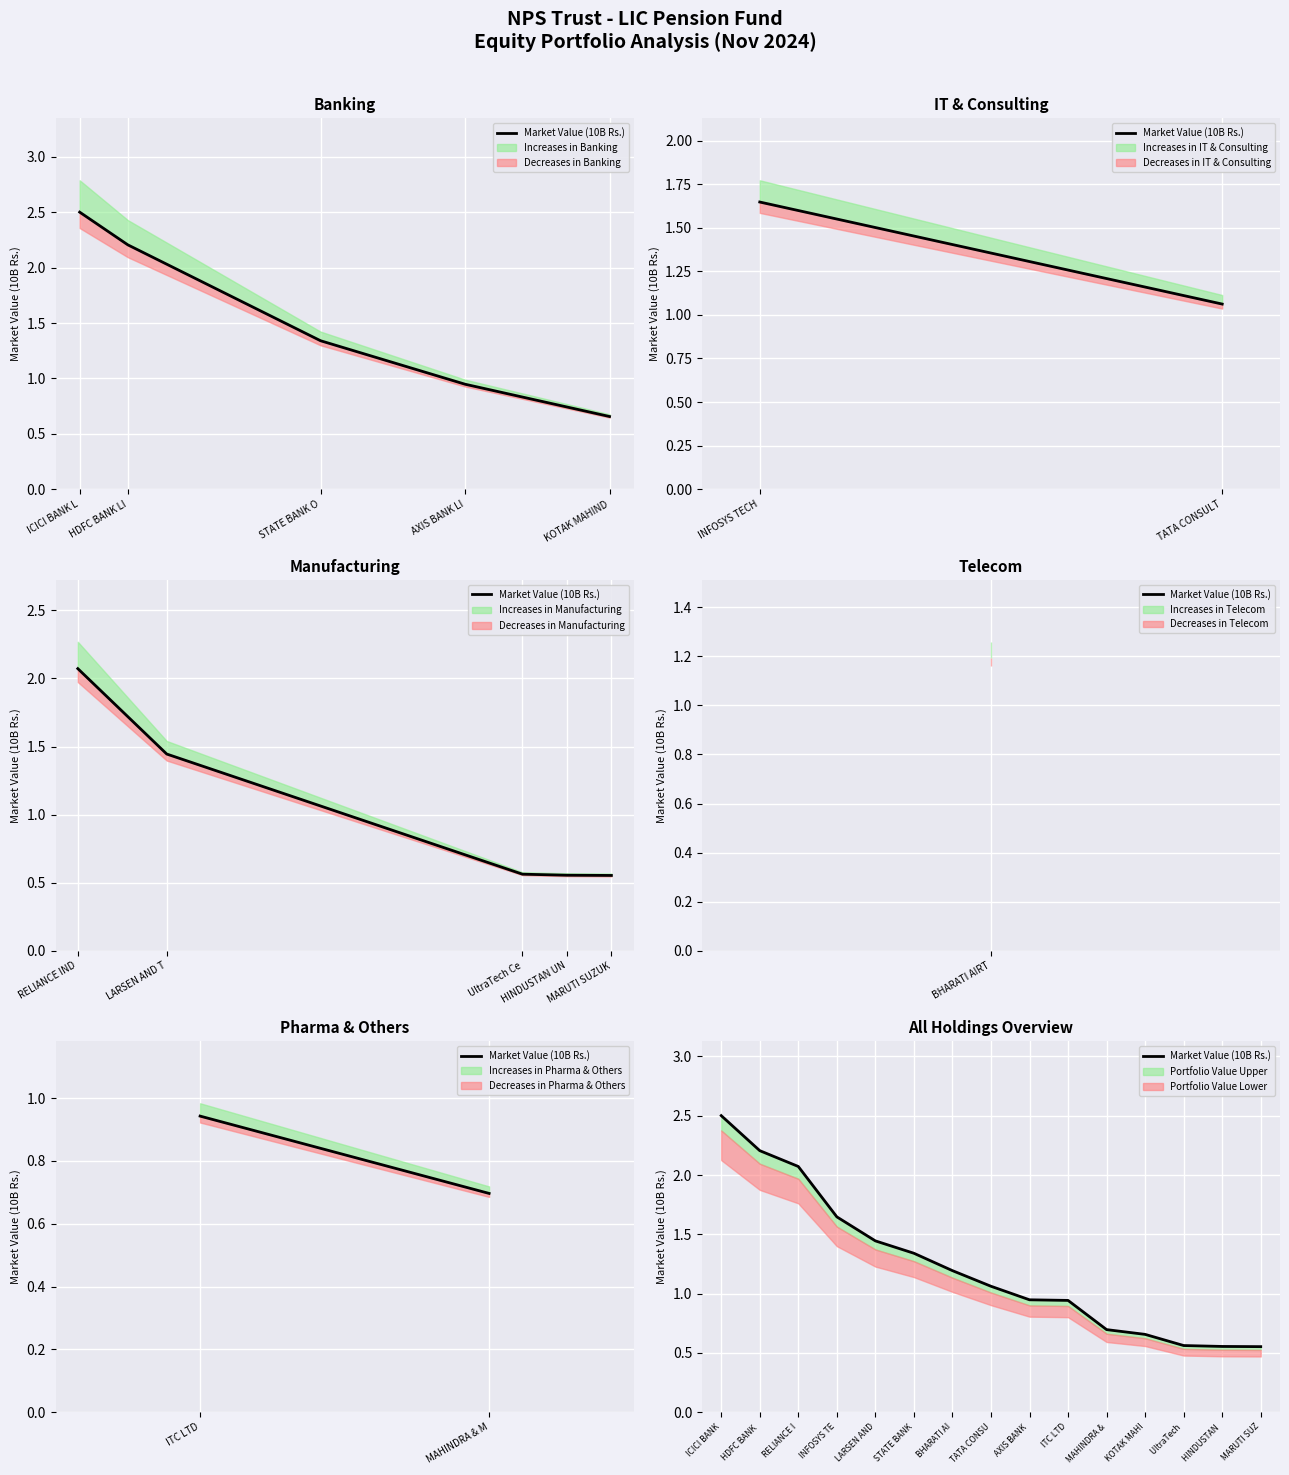

What is the ratio of the value at KOTAK MAHI to the value at INFOSYS TE?

0.4